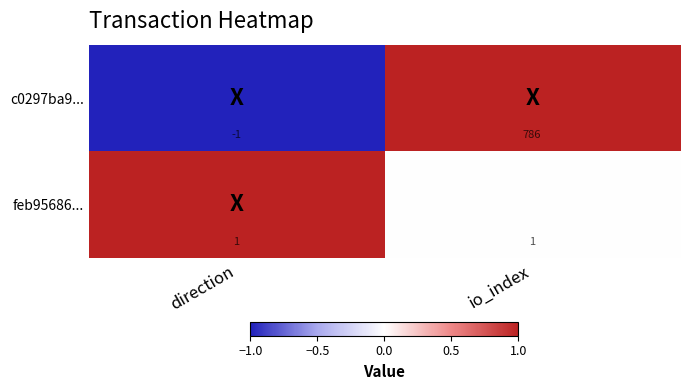

At which category does the chart reach its minimum across all series?

direction